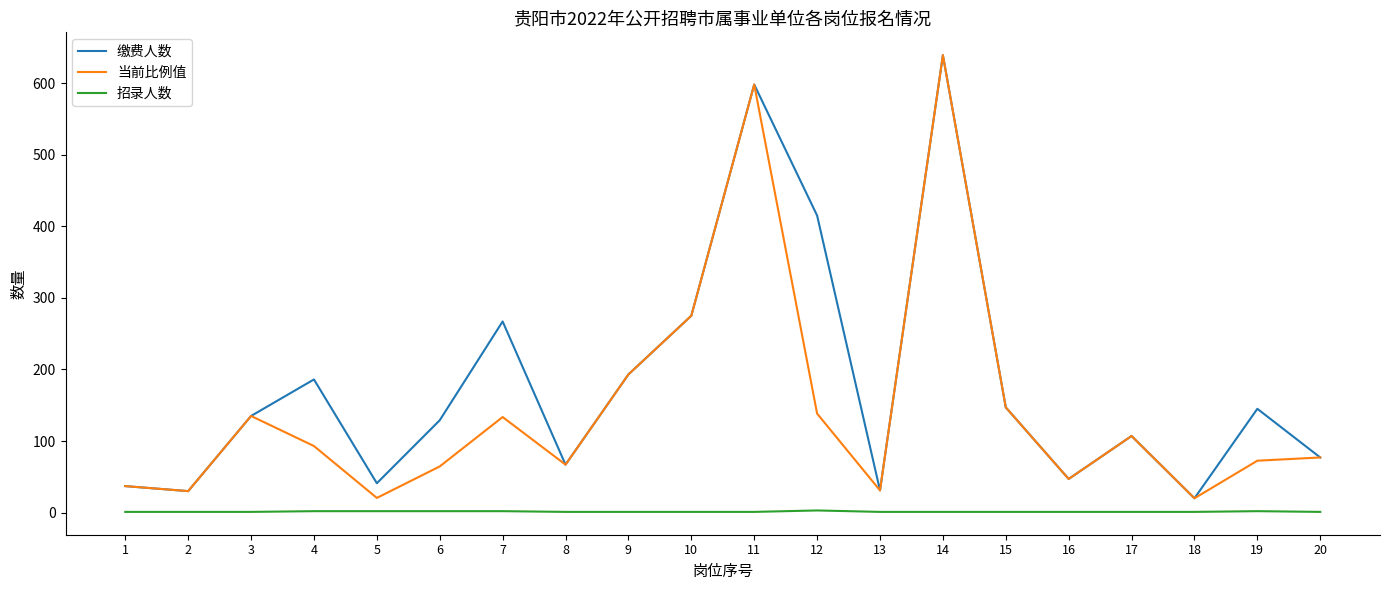

At how many categories does at least one series exceed 13?

20